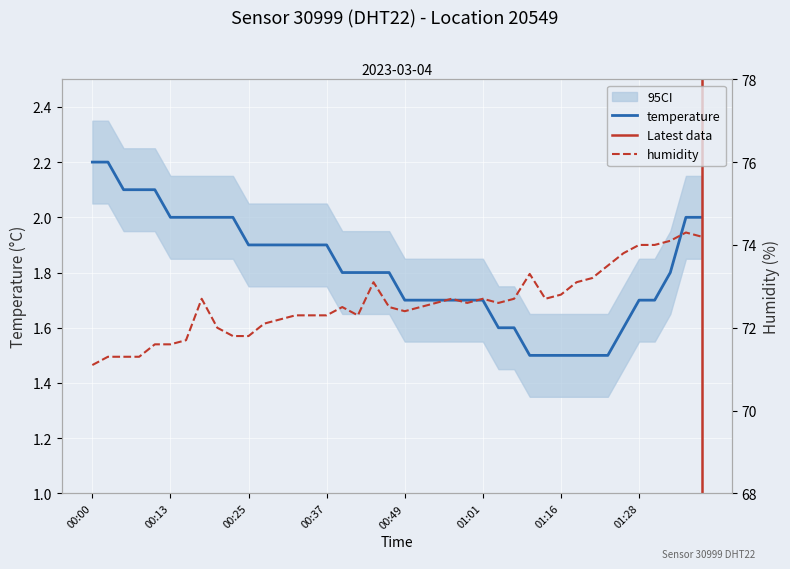

What is the greatest value displayed?

74.3